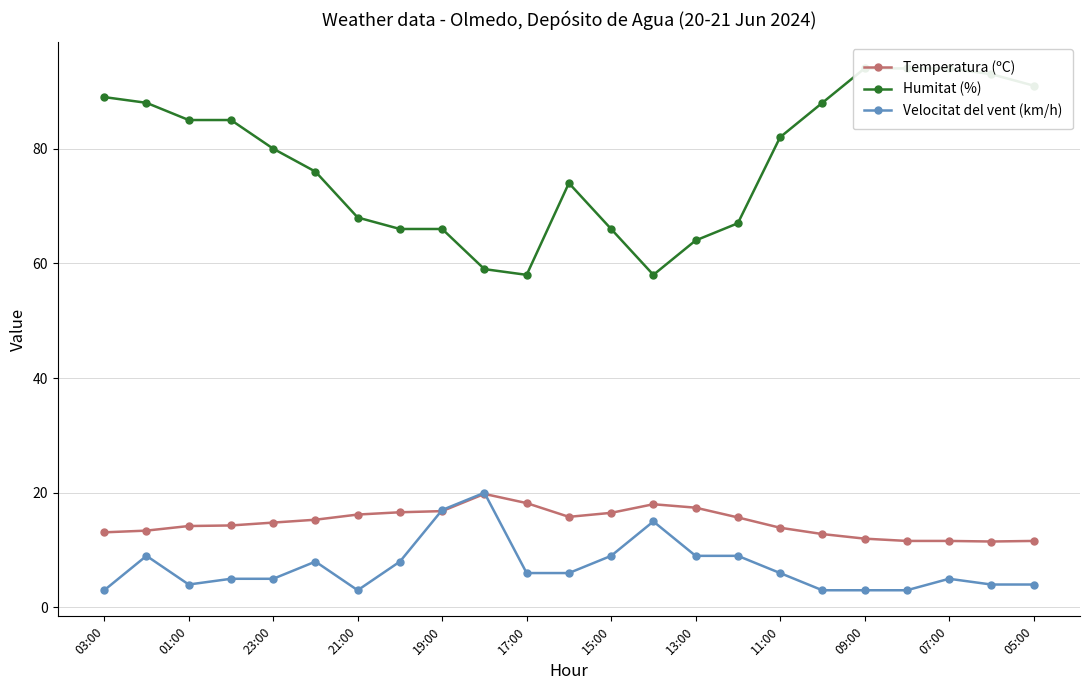

True or false: Temperatura (ºC) and Velocitat del vent (km/h) cross at least once.

True